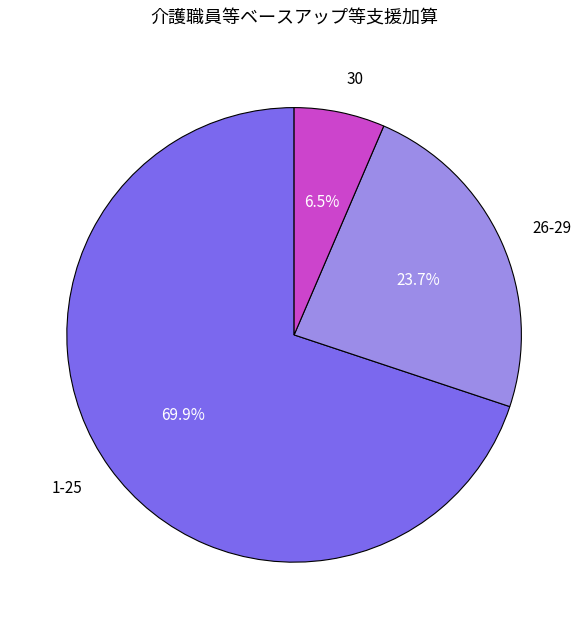

Which category has the biggest portion of the pie?

1-25